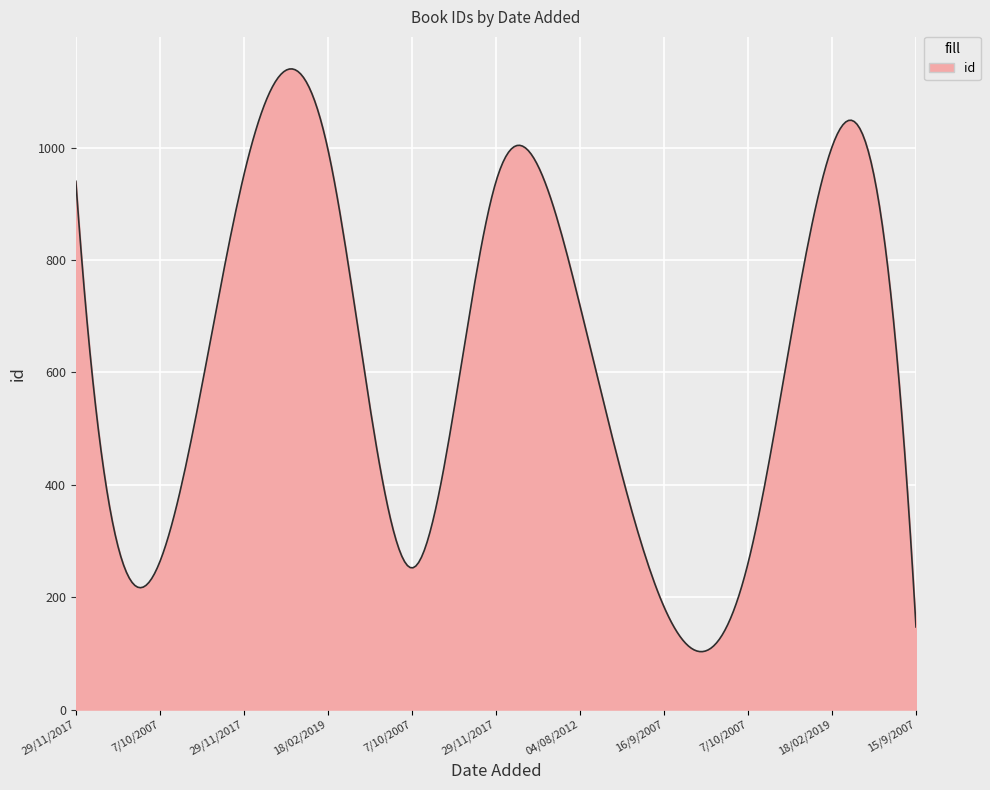

What is the smallest value displayed?

103.1